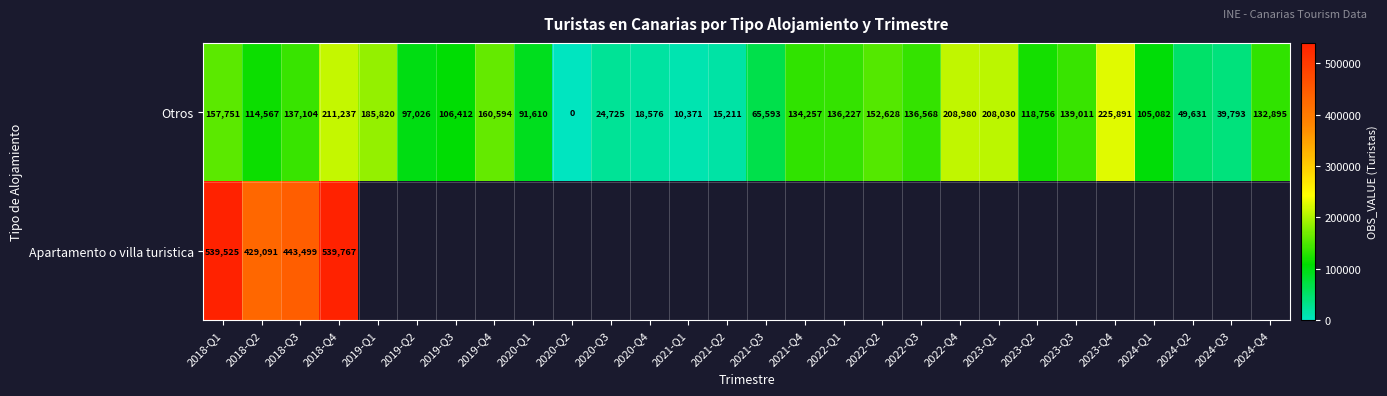

What value does the Otros series have at 2022-Q4, to the nearest 50?

209000